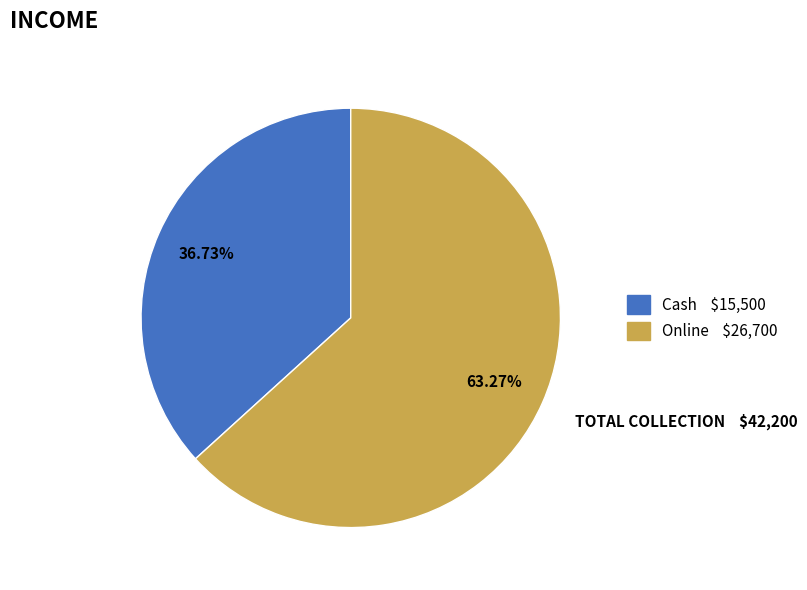

What is the largest slice in the pie chart?

Online